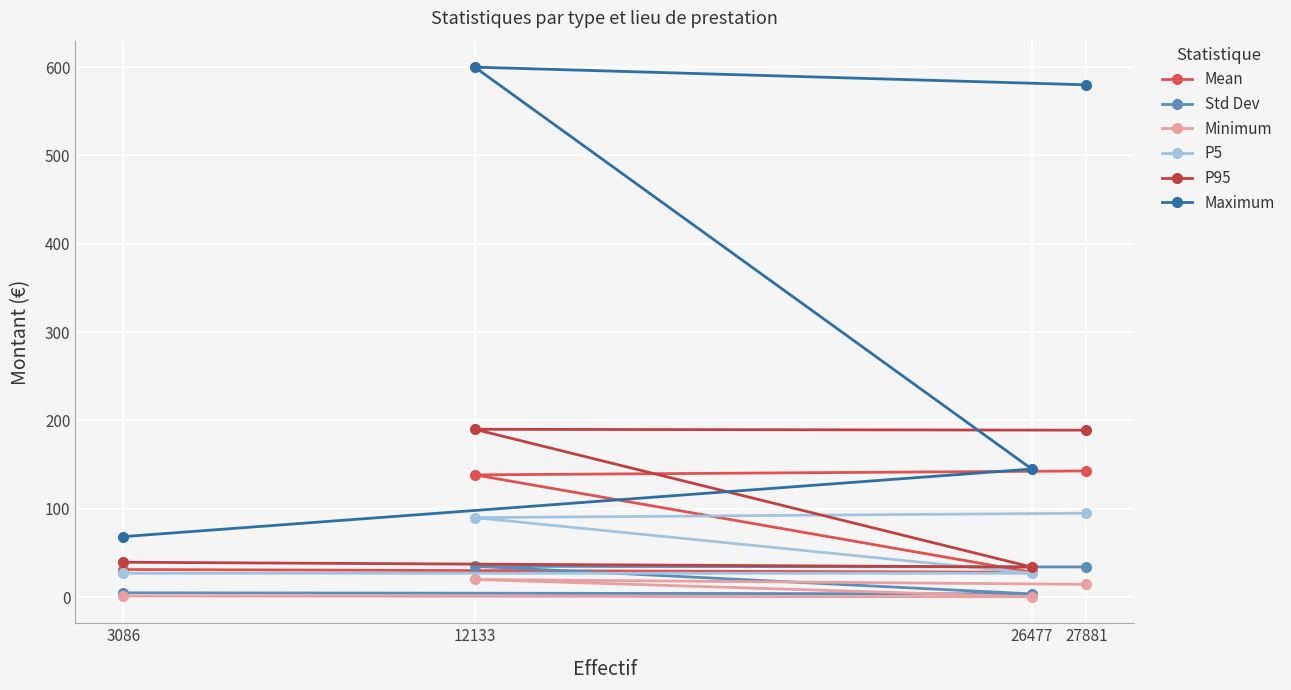

Which series has the largest total across all categories?

Maximum